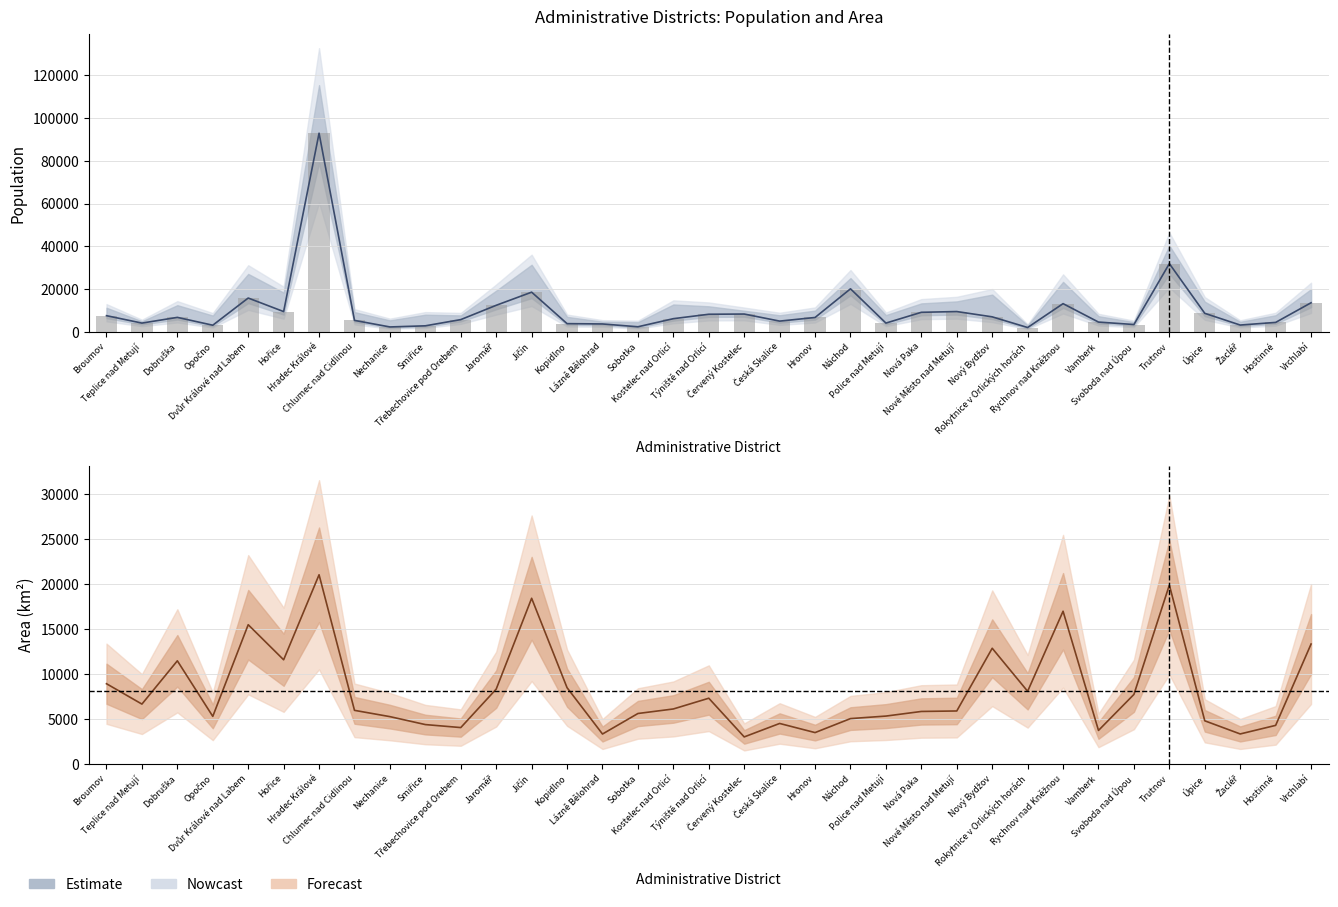

Between Jaroměř and Hostinné, which series saw the biggest shift?

Population Total